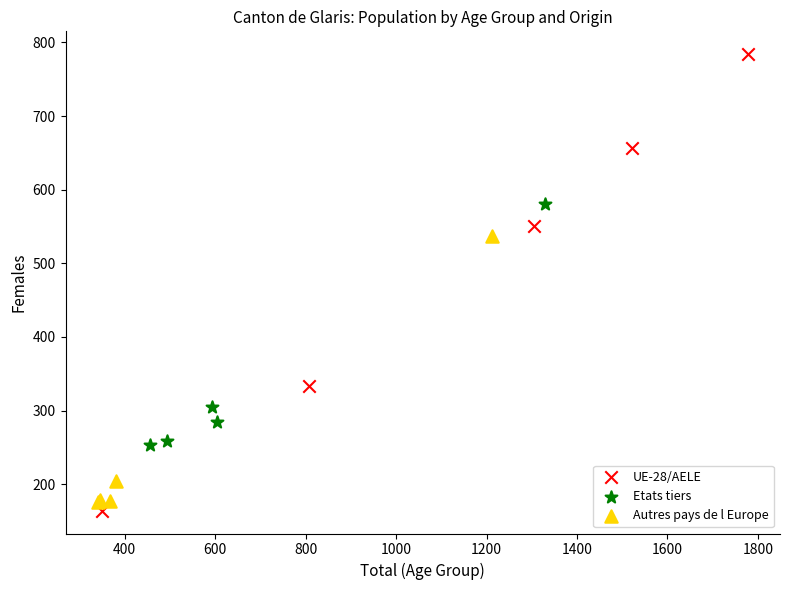

Which series contains the highest Y value?

UE-28/AELE